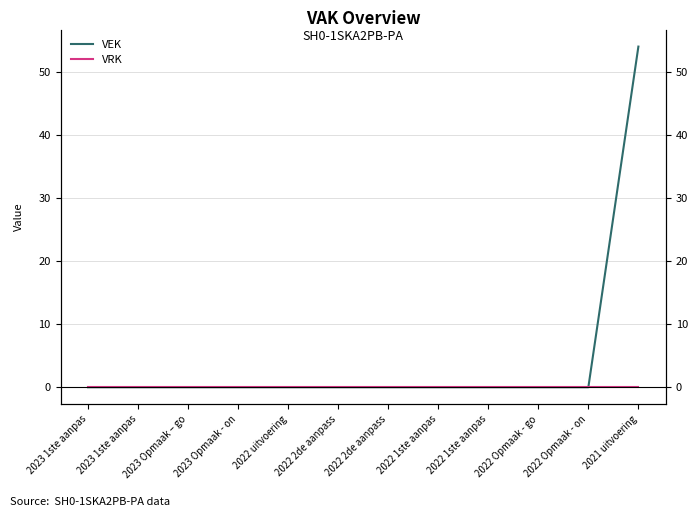

The VRK series shows 0 at 2022 1ste aanpas. True or false?

True